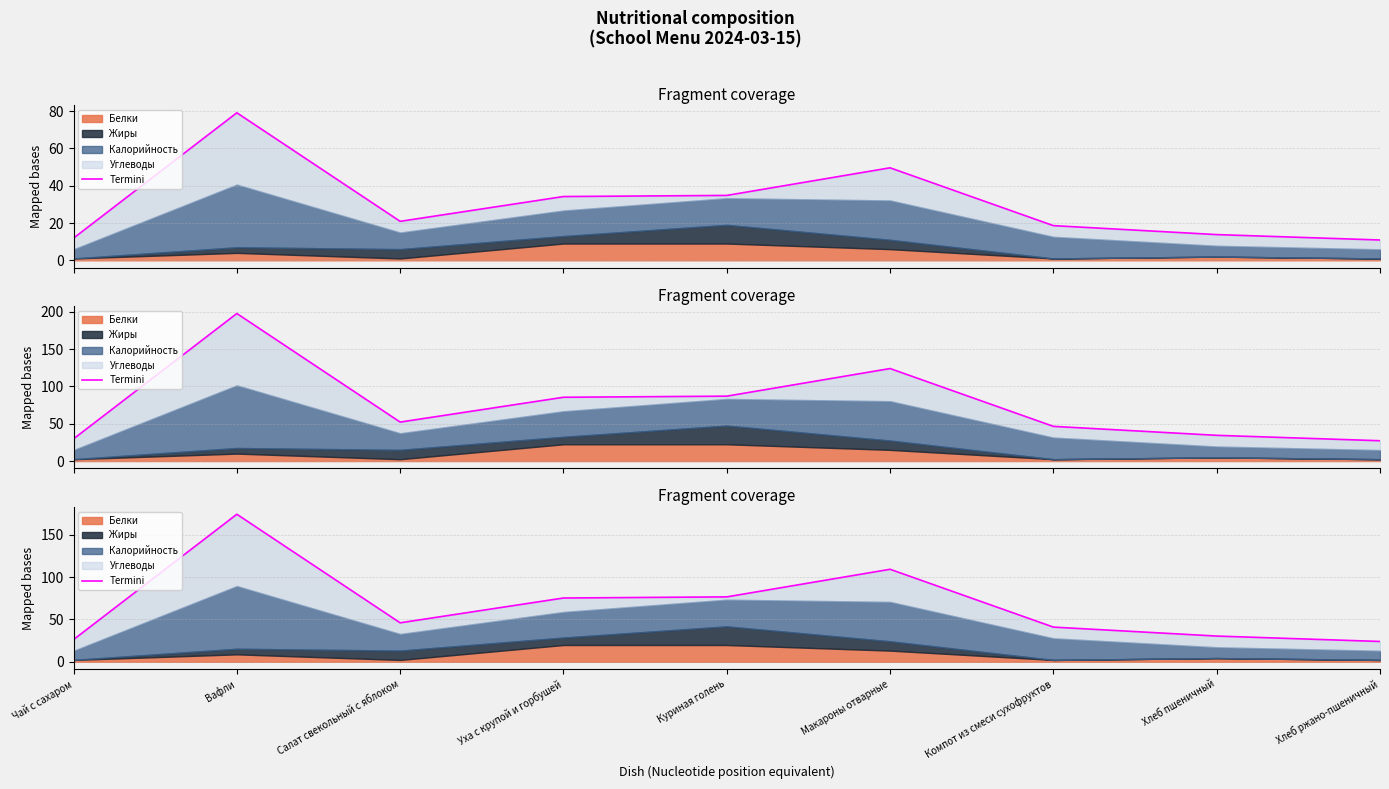

What is the difference between the second highest and minimum values?

85.1